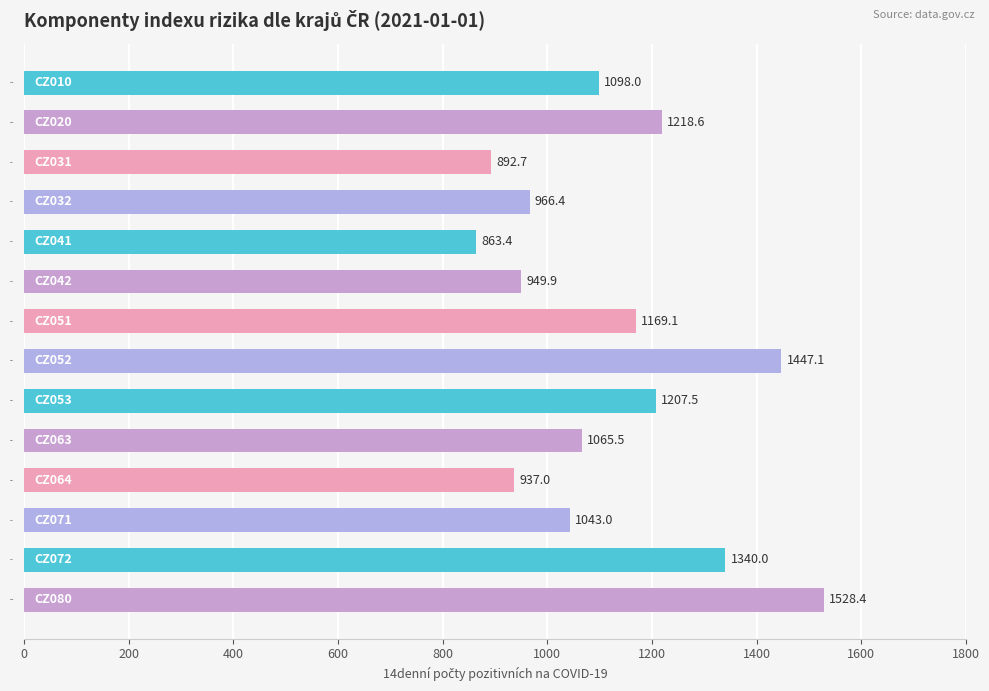

What is the value of the 6th bar from the top?

949.9